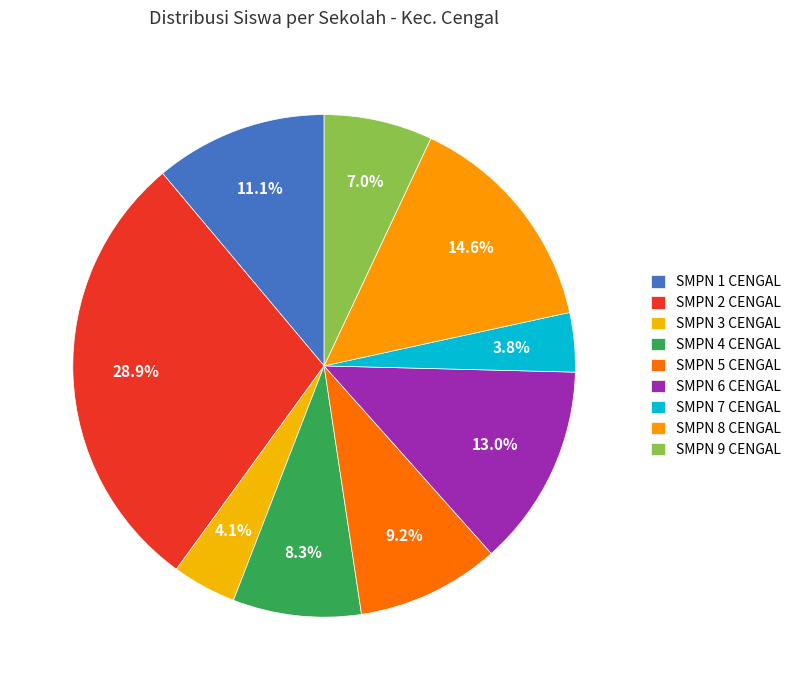

How much of the chart is everything except SMPN 5 CENGAL?

90.8%